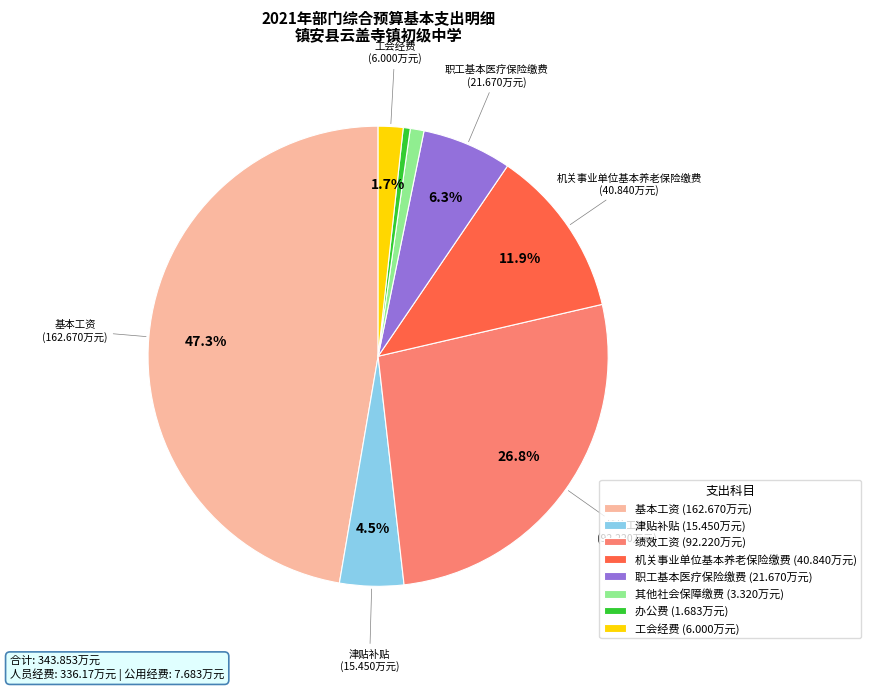

What portion of the pie excludes 职工基本医疗保险缴费?

93.7%